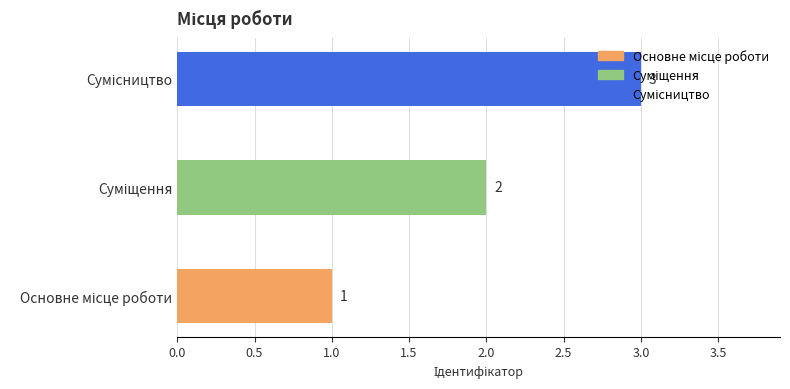

What is the sum of all values?

6